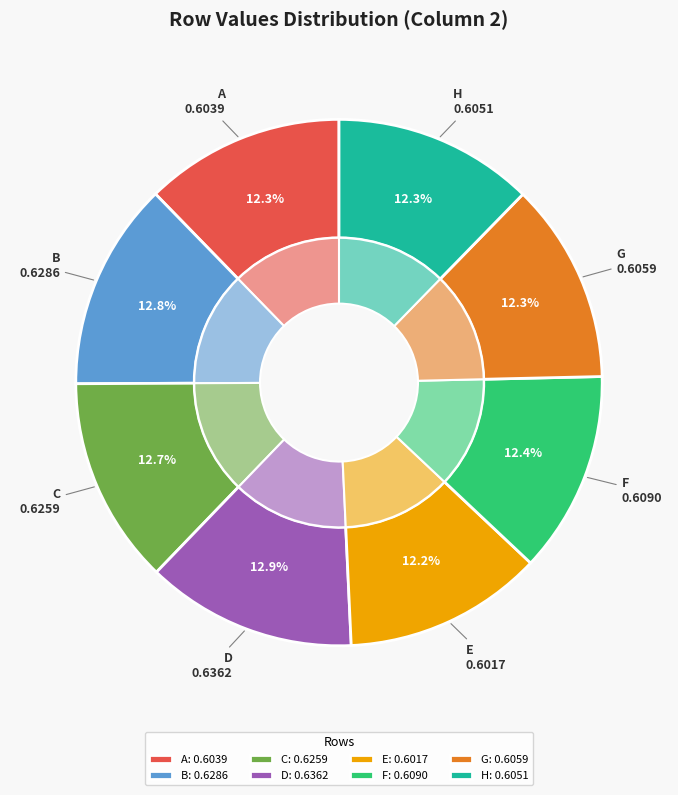

How many segments does this pie chart have?

8